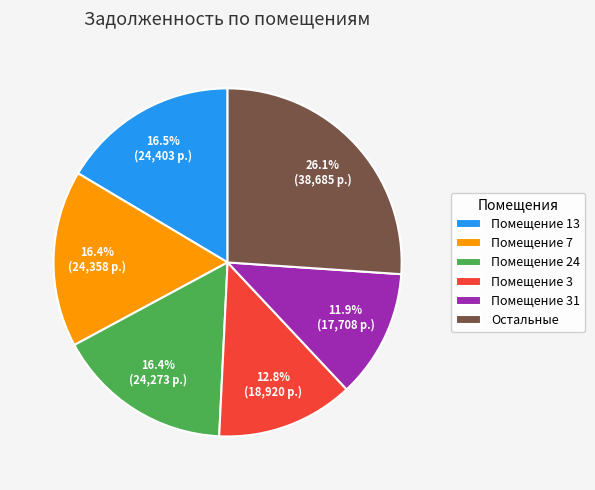

Approximately how many times larger is the value at Помещение 31 compared to Помещение 7?

0.7